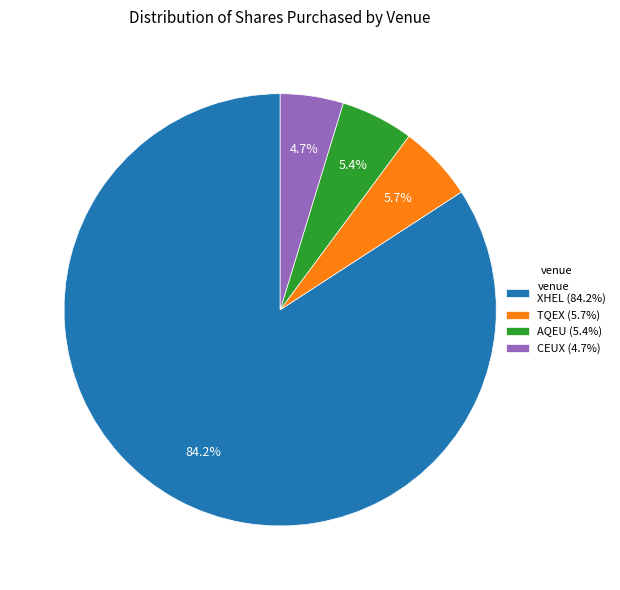

Which has a higher value, CEUX (4.7%) or AQEU (5.4%)?

AQEU (5.4%)